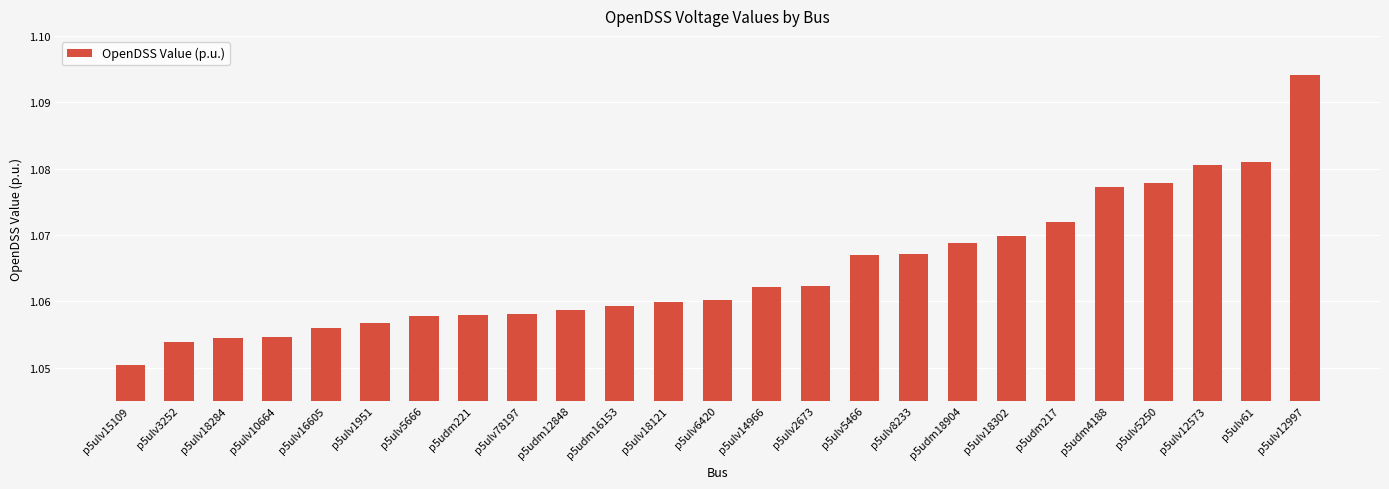

True or false: the data shows 1.6 at p5ulv2673.

False